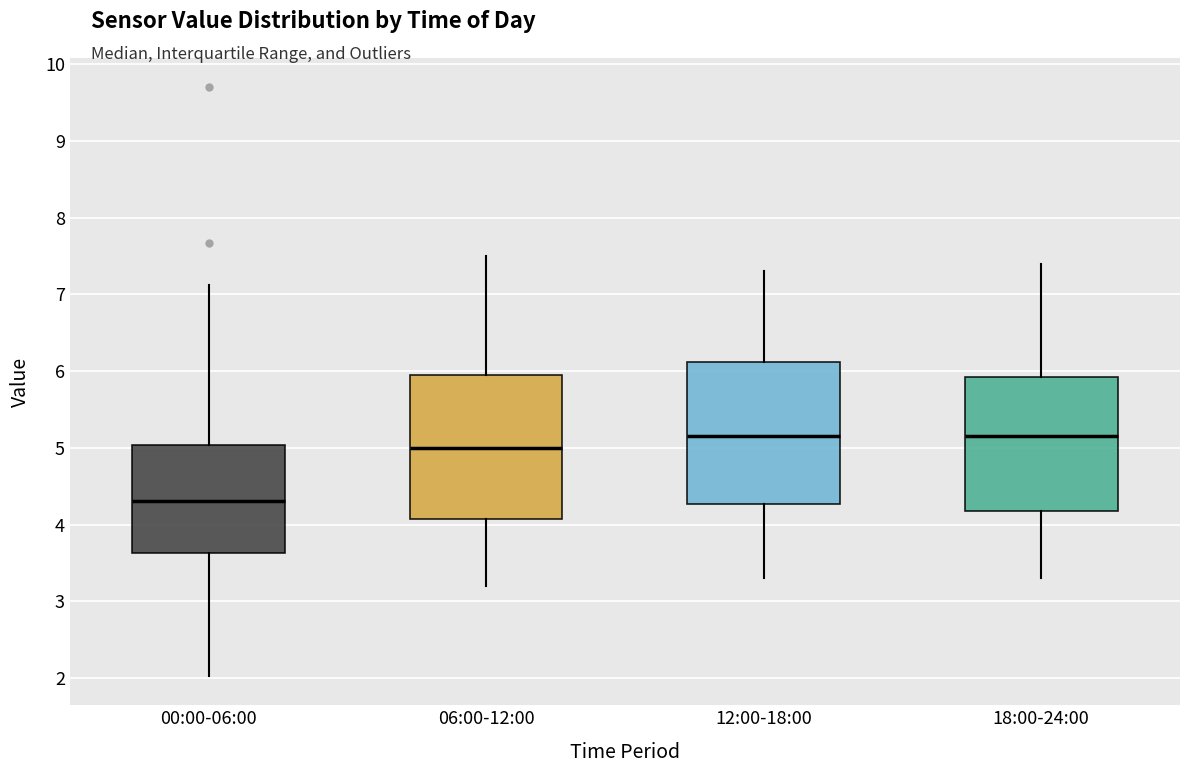

Reading left to right, transcribe this box plot: for each box, give where its median line is, the range the box spans, and where its two whiskers end, as read against the y-axis. The values are not printed on the chart, so give them approximately, as read against the axis.

00:00-06:00: median 4.3, box 3.6 to 5.0, whiskers 2.0 to 7.1
06:00-12:00: median 5.0, box 4.1 to 6.0, whiskers 3.2 to 7.5
12:00-18:00: median 5.2, box 4.3 to 6.1, whiskers 3.3 to 7.3
18:00-24:00: median 5.2, box 4.2 to 5.9, whiskers 3.3 to 7.4